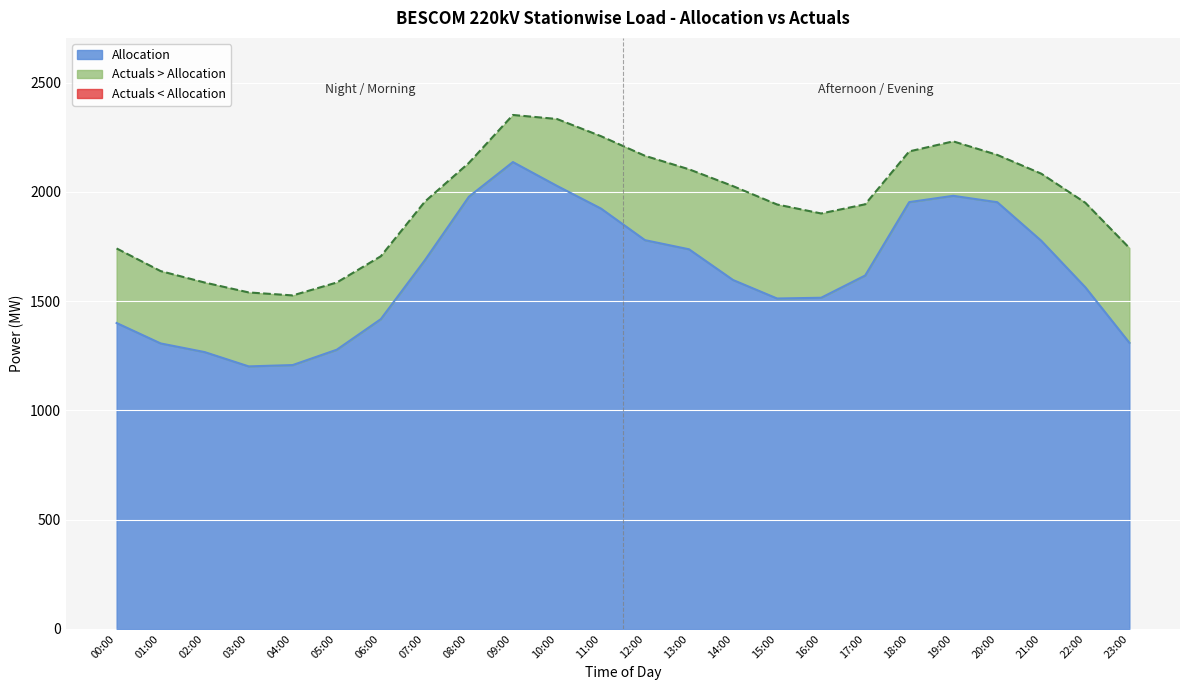

At which category is the sum across all series the highest?

09:00